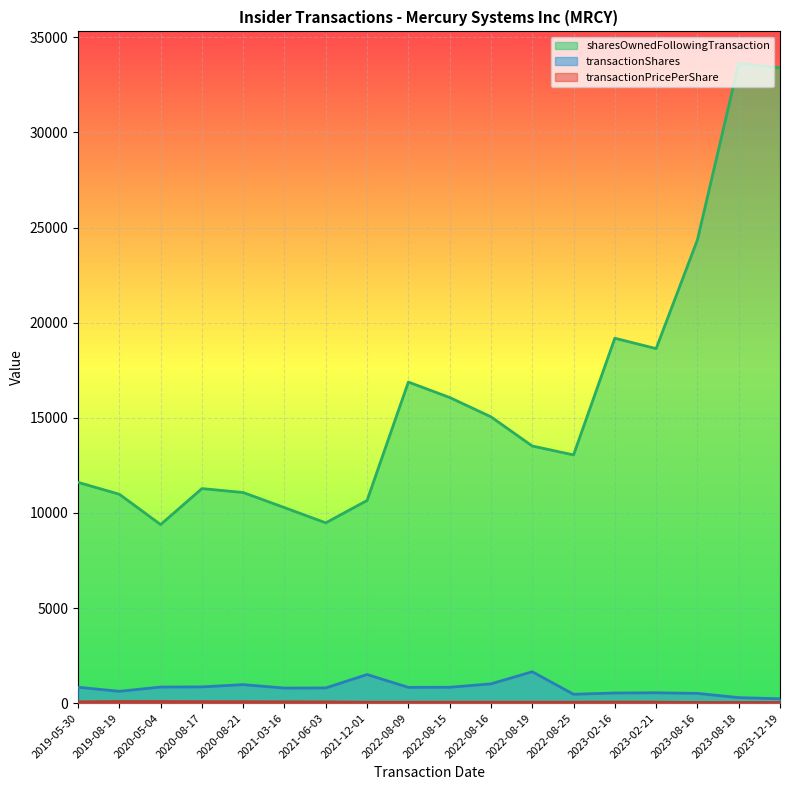

True or false: transactionPricePerShare and sharesOwnedFollowingTransaction cross at least once.

False